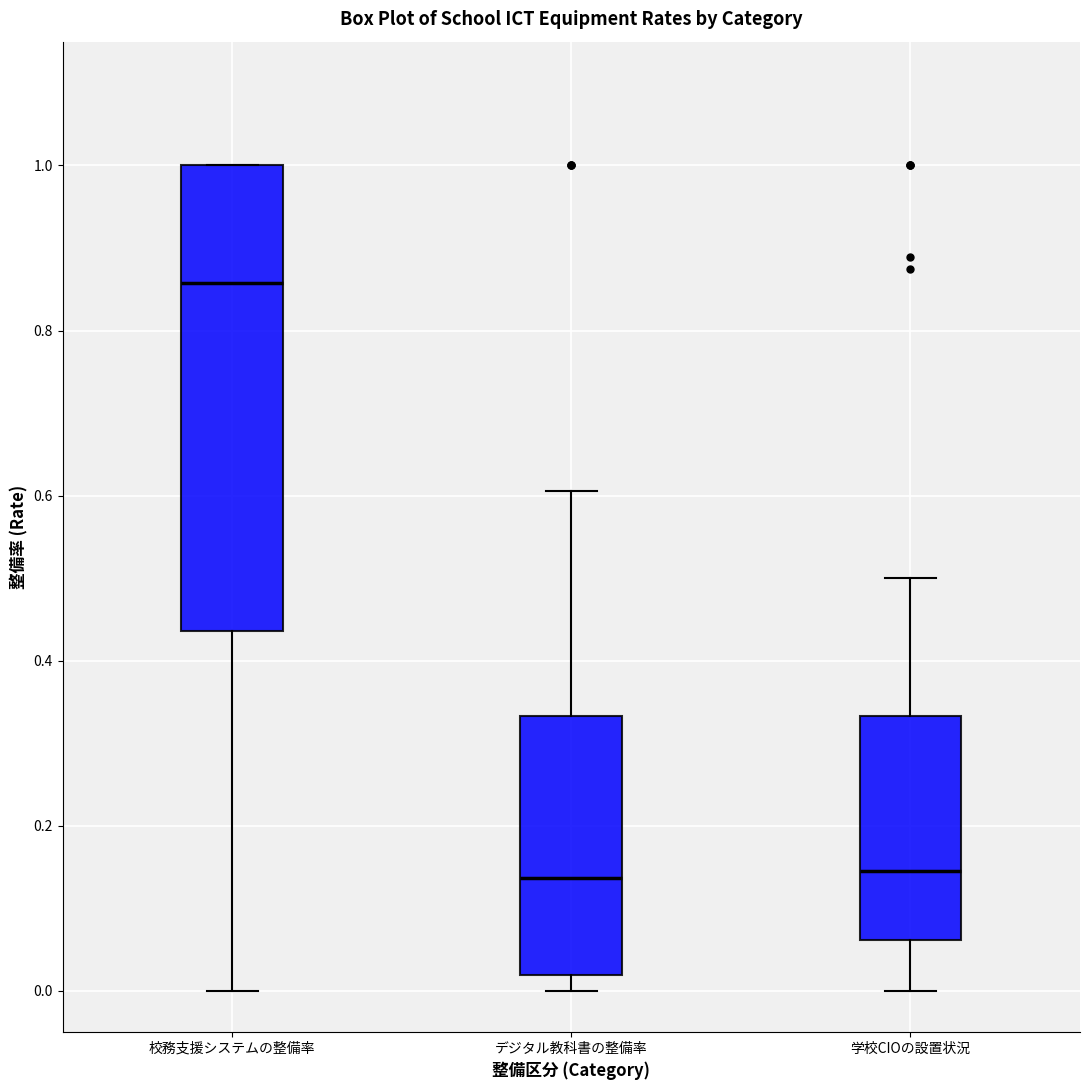

Which box is the tallest, from its lower edge to its upper edge?

校務支援システムの整備率